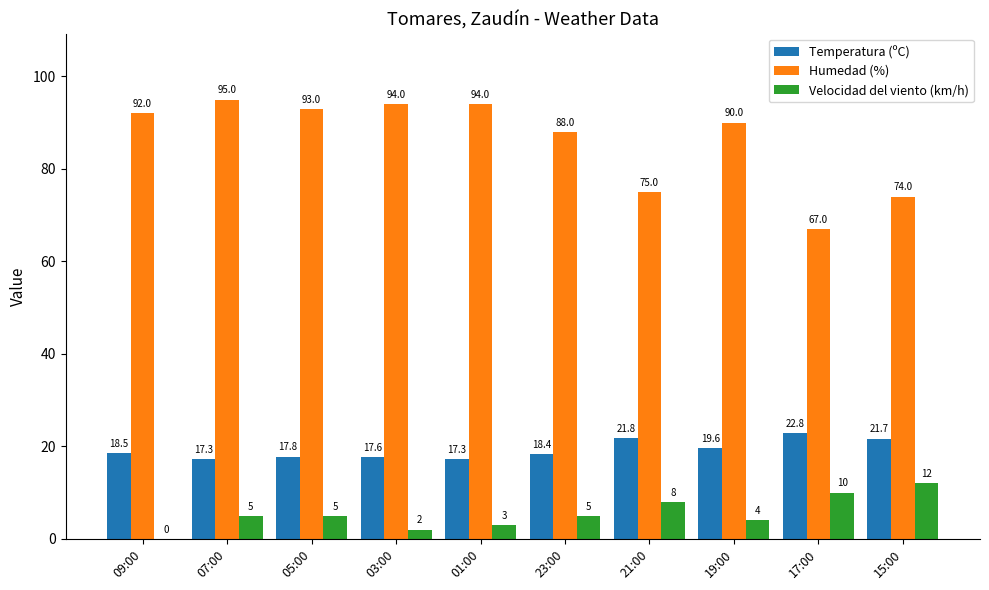

What is the greatest value displayed?

95.0